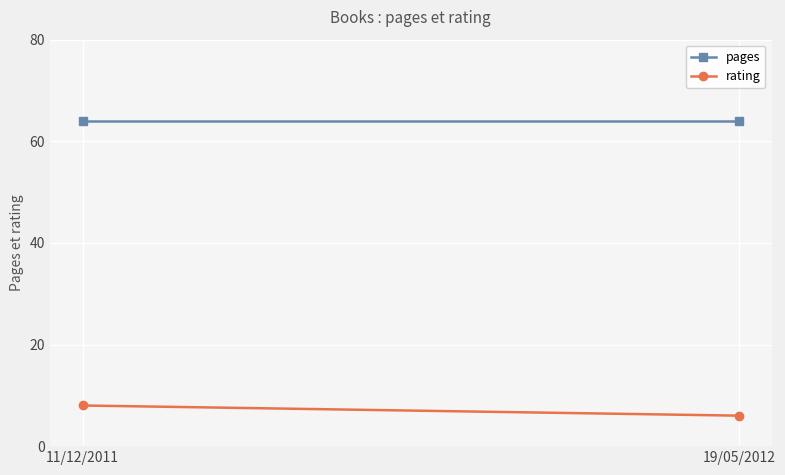

What is the label of the 2nd point from the left?

19/05/2012